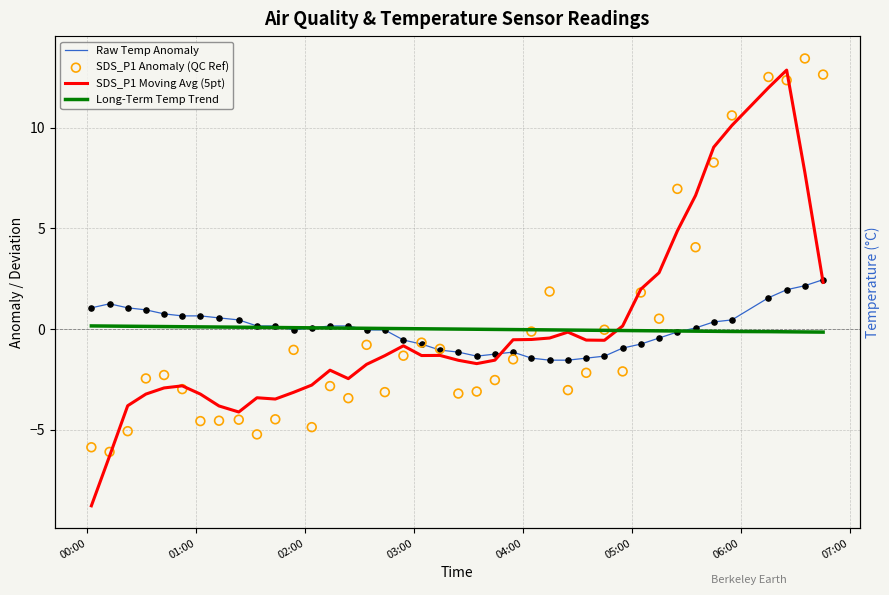

Is the value of Raw Temp Anomaly at 37 greater than the value of SDS_P1 Anomaly (QC Ref) at 38?

No